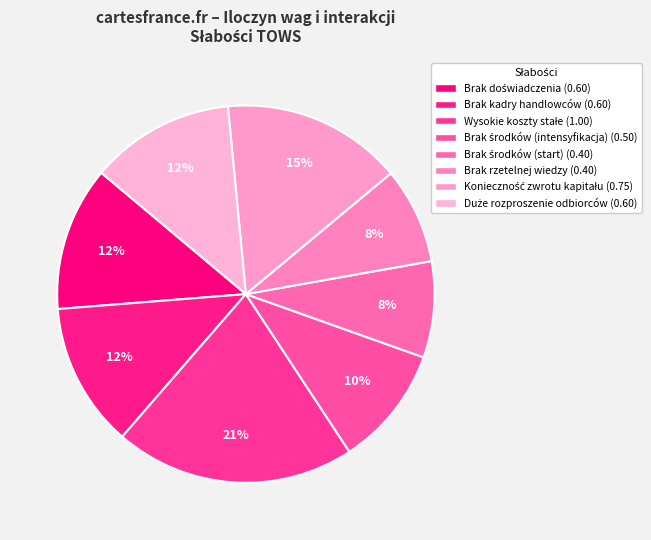

How many slices are in this pie chart?

8